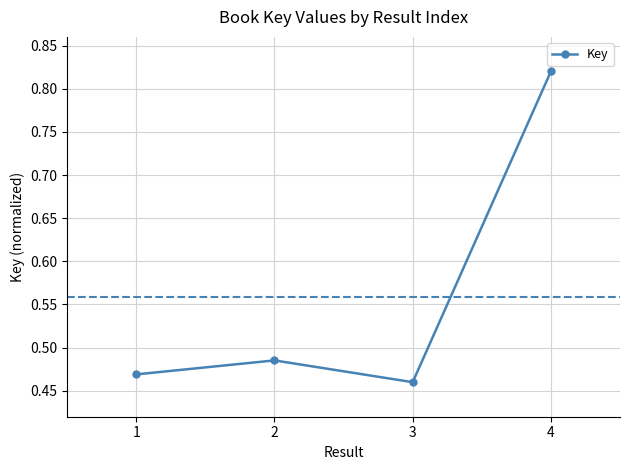

How many points are lower than both their immediate neighbors (excluding endpoints)?

1